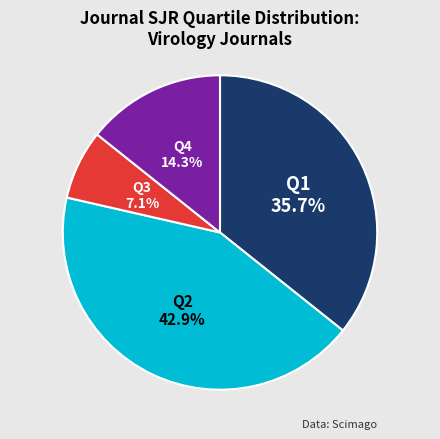

How many segments does this pie chart have?

4